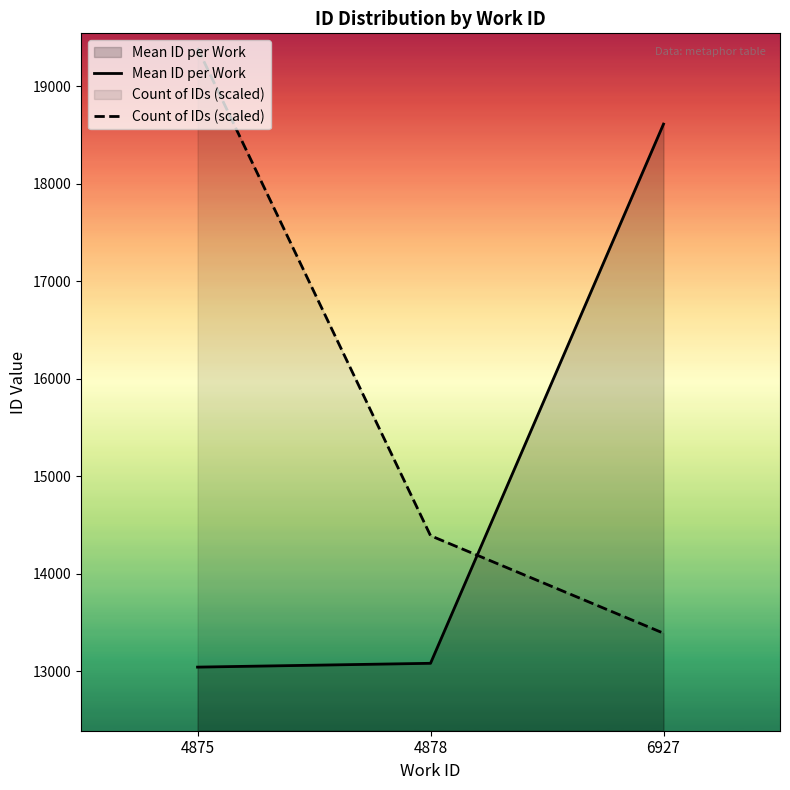

What is the value of the Mean ID per Work point at the 2nd from the left?

13083.0